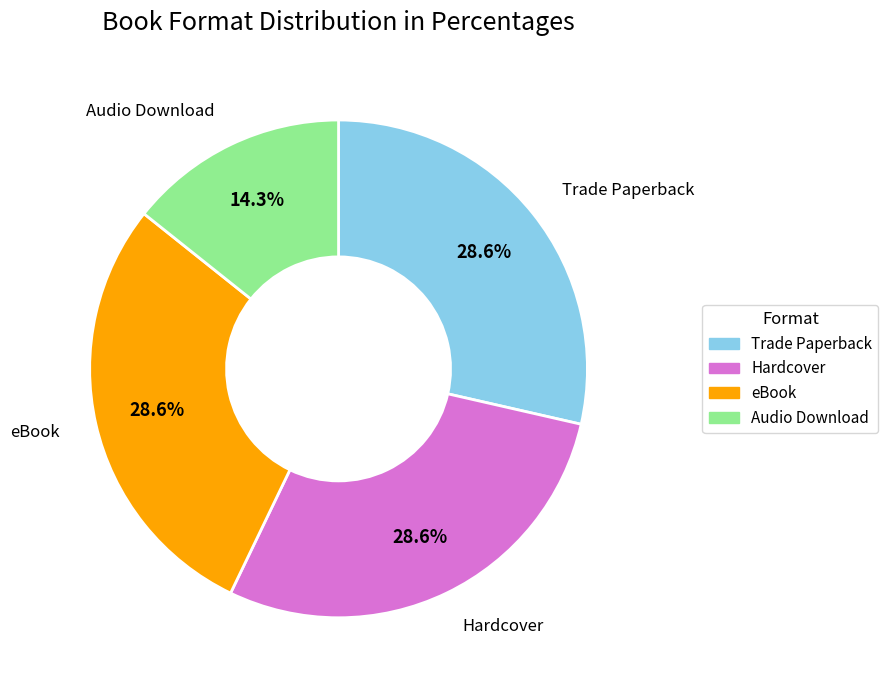

What portion of the pie excludes Trade Paperback?

71.4%